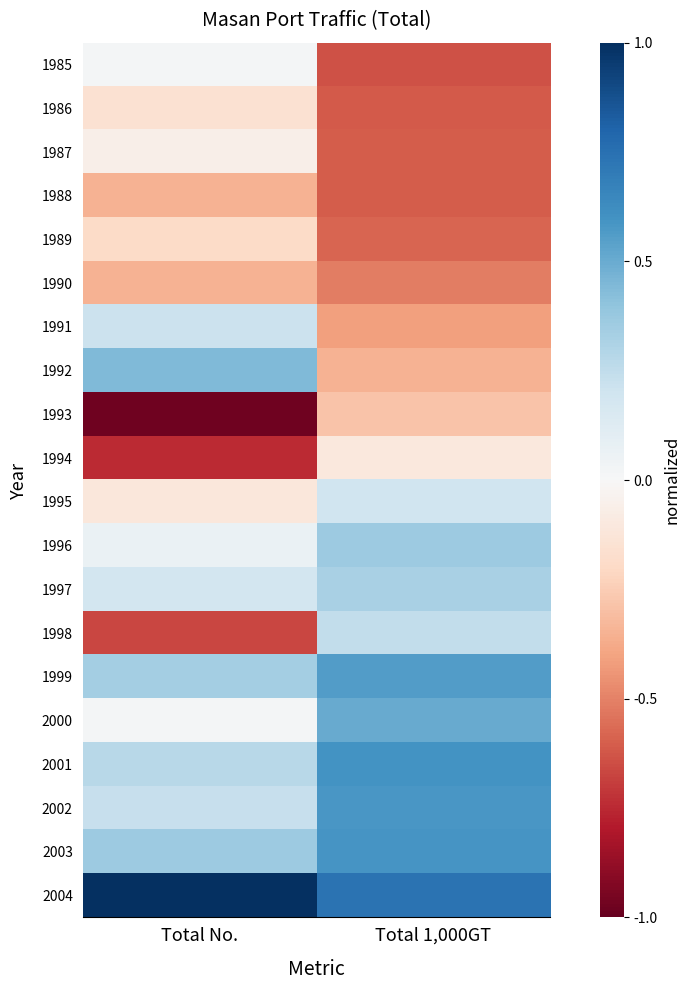

What is the minimum value shown in the chart?

-1.0